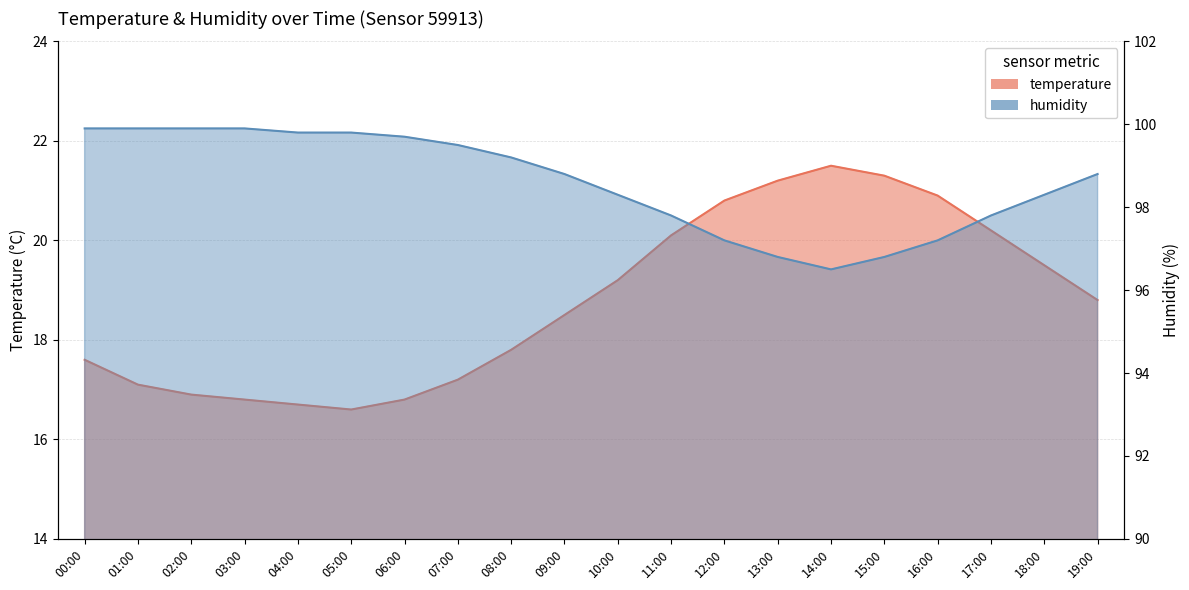

What is the difference between the humidity values at 09:00 and 18:00?

0.5